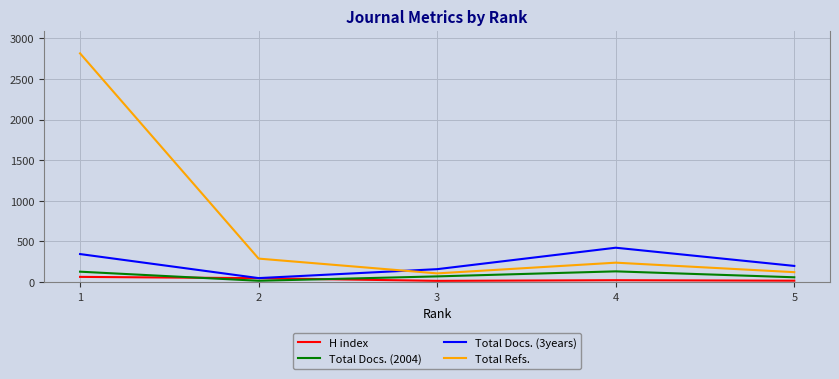

What is the sum of the H index values at 3 and 2?

61